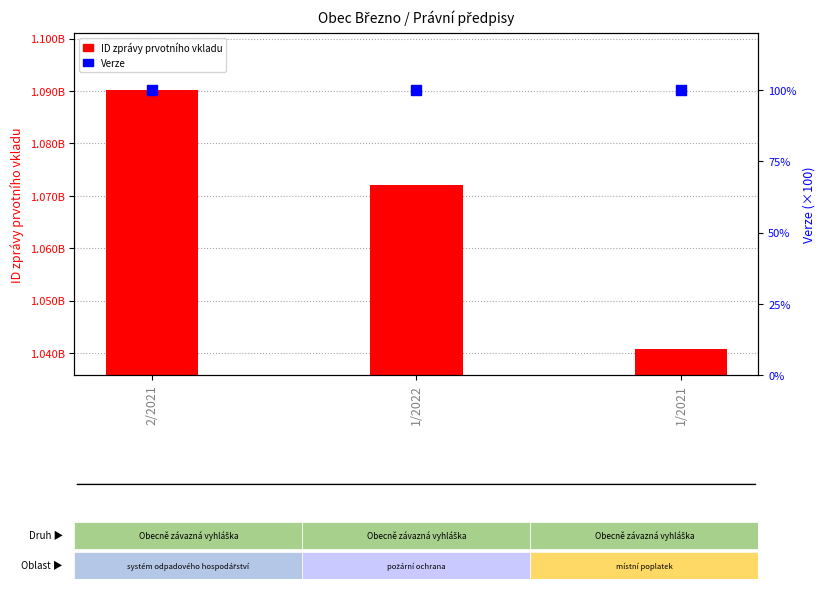

Which series has the largest total across all categories?

ID zprávy prvotního vkladu